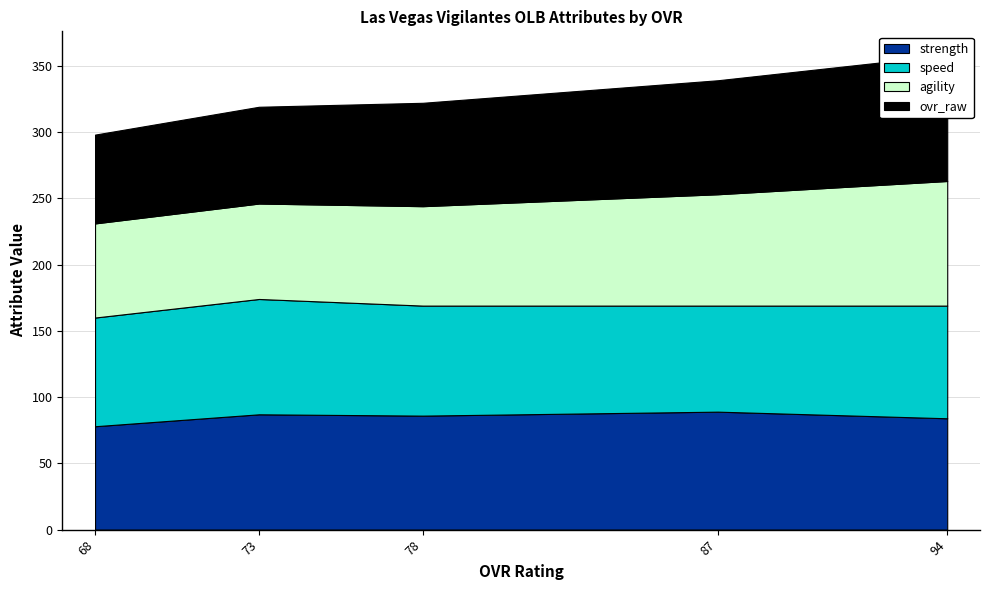

How many intersections are there between agility and ovr_raw?

1